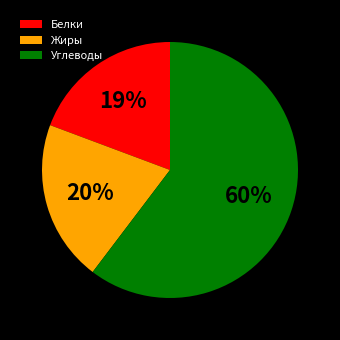

To the nearest percent, what percentage of the pie is Белки?

19%